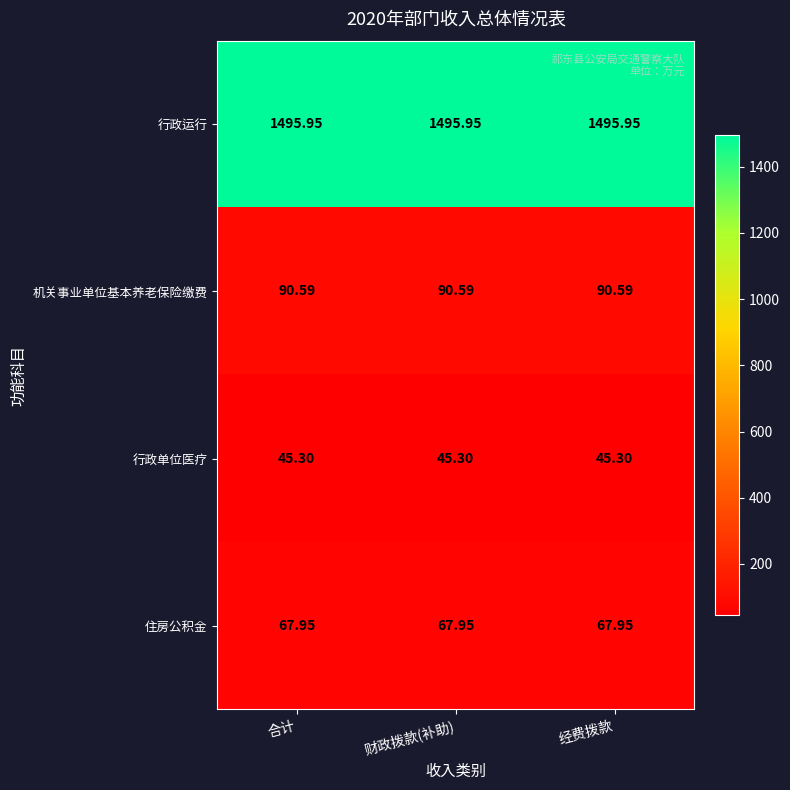

Rank the series at 经费拨款 from highest to lowest value.

行政运行, 机关事业单位基本养老保险缴费, 住房公积金, 行政单位医疗